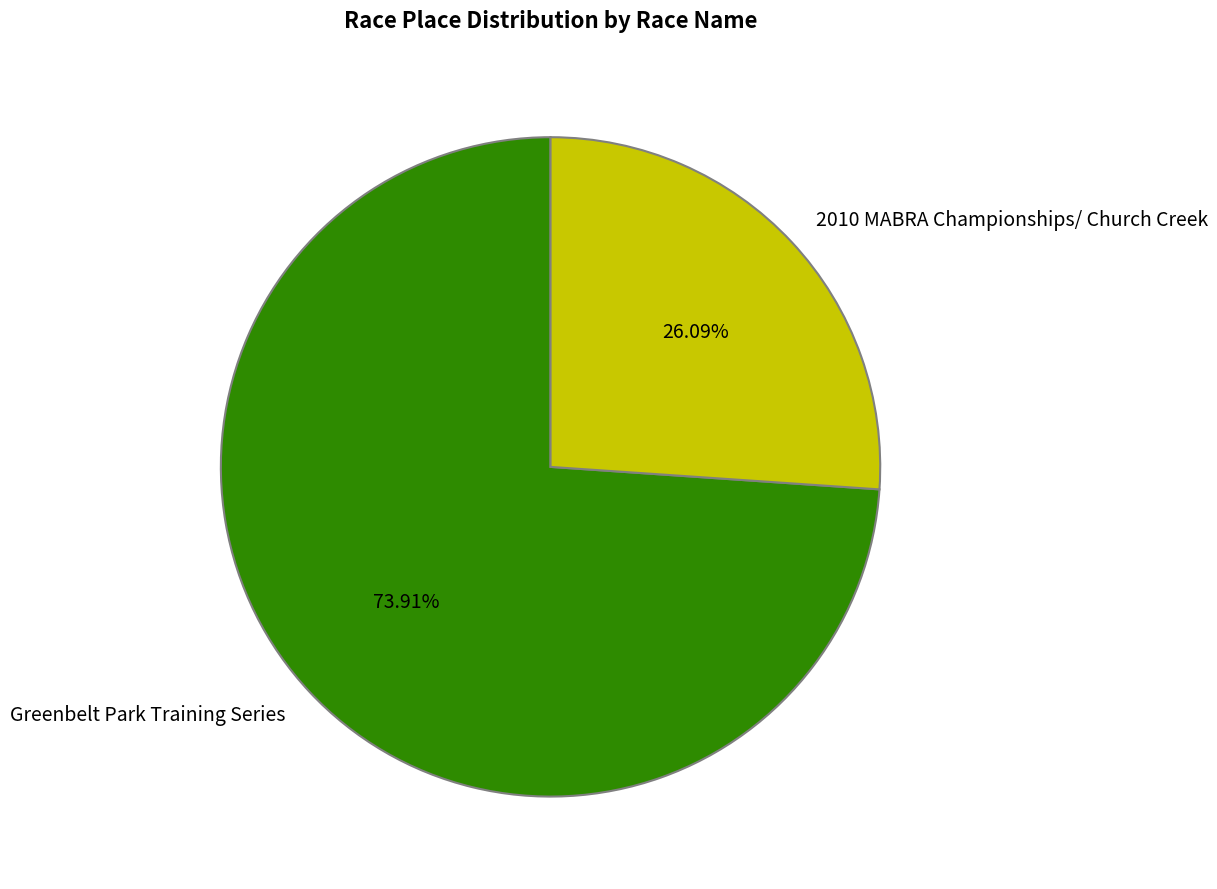

To the nearest percent, what percentage of the pie is 2010 MABRA Championships/ Church Creek?

26%